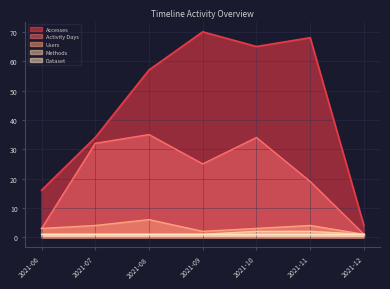

What are all the series names shown in the legend?

Accesses, Activity Days, Users, Methods, Dataset